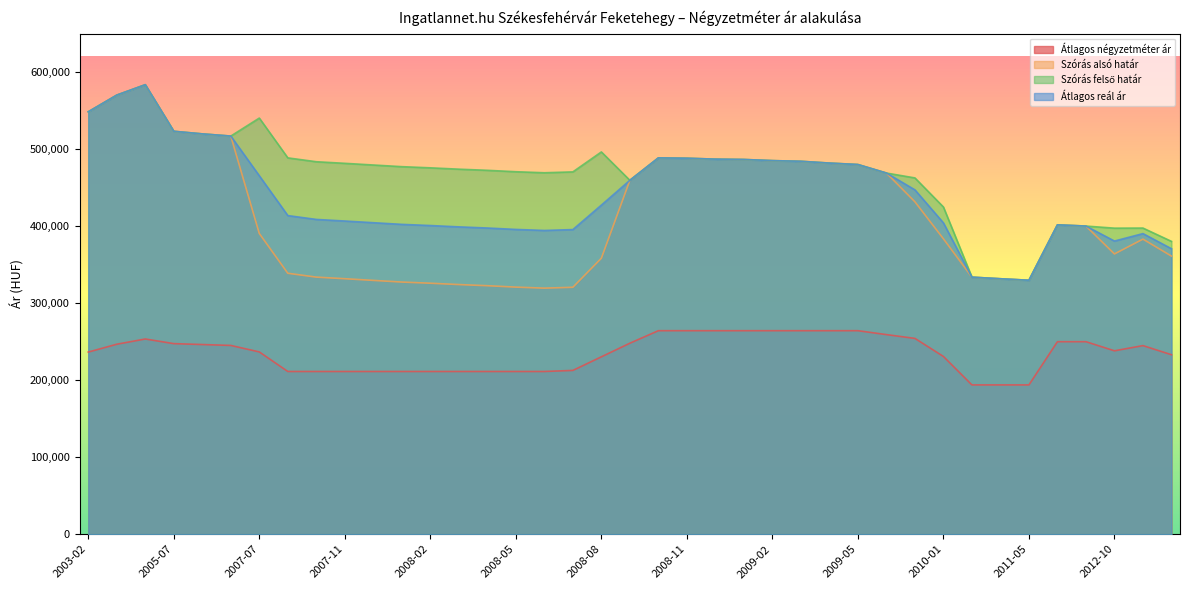

What is the difference between the maximum and second lowest values in the Szórás alsó határ series?

263048